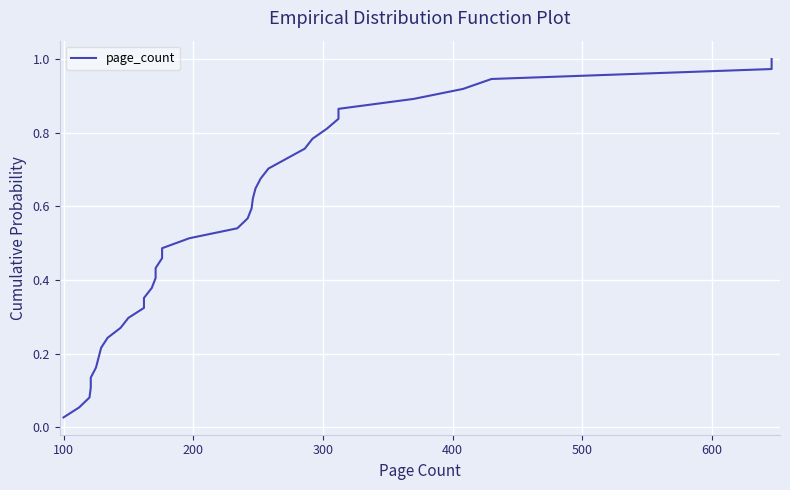

What is the value of the 22nd point from the left?

0.6